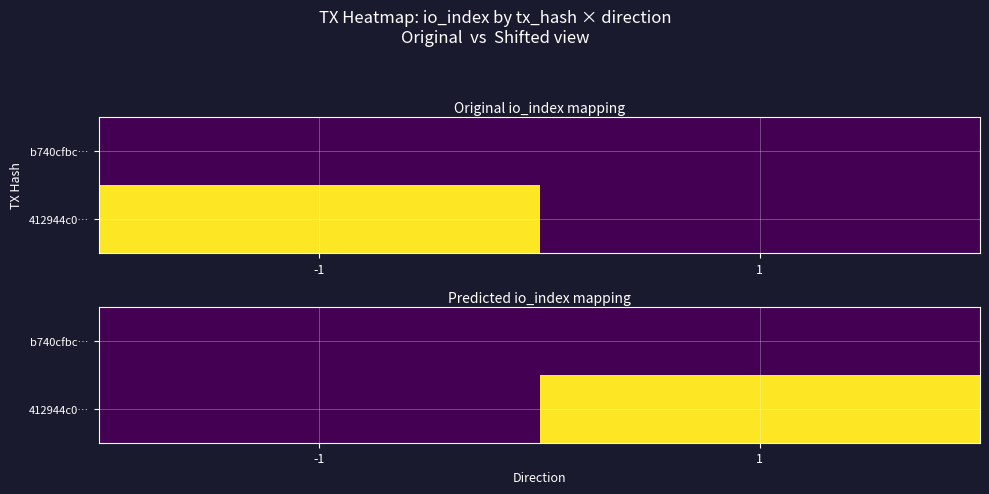

Is the value of b740cfbc… at -1 greater than the value of 412944c0… at 1?

No